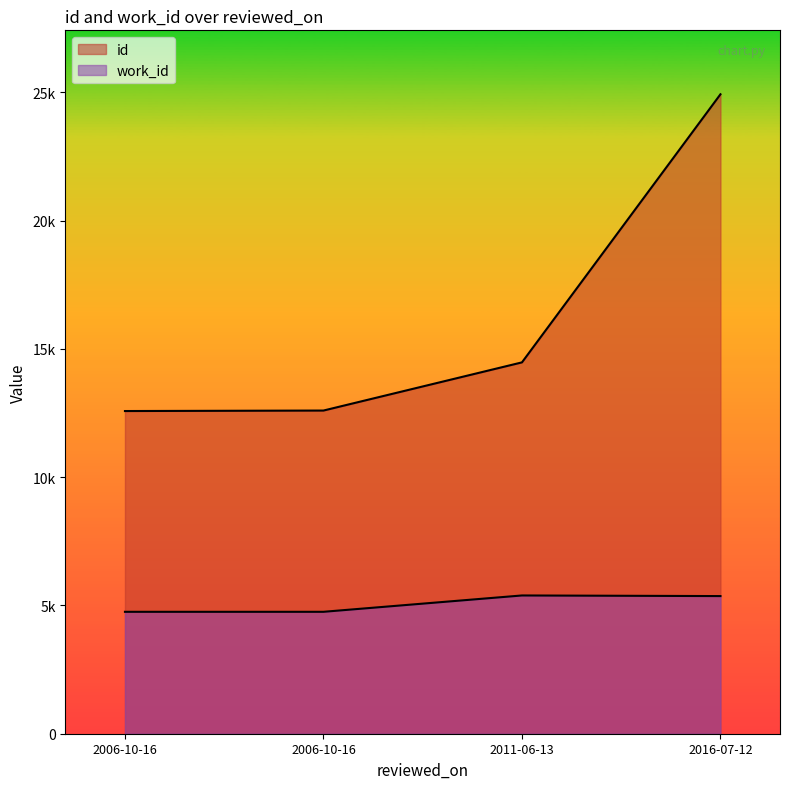

What are all the series names shown in the legend?

id, work_id